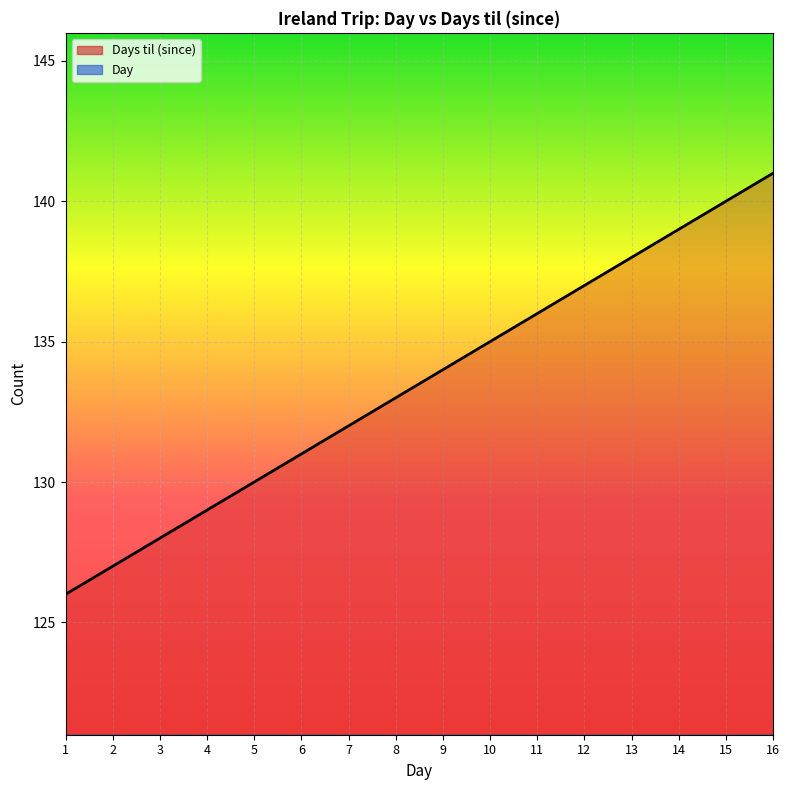

What are all the series names shown in the legend?

Days til (since), Day